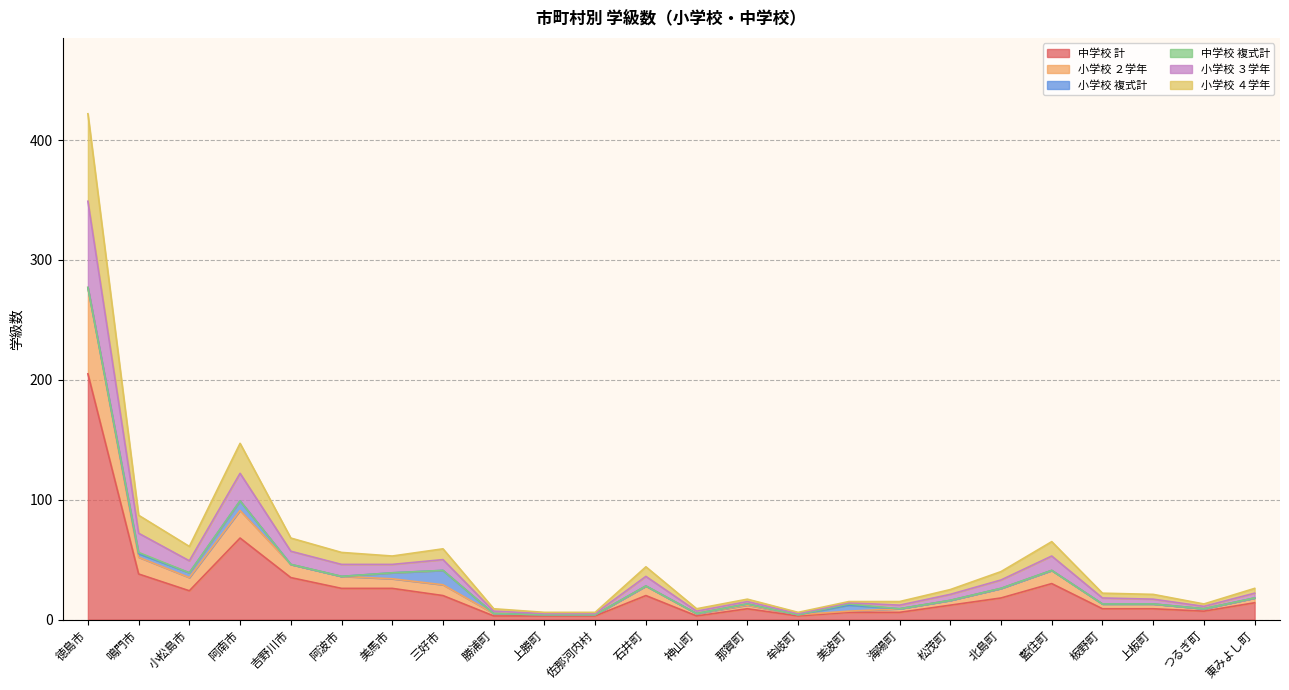

What is the difference between the maximum and second lowest values in the 中学校 計 series?

202